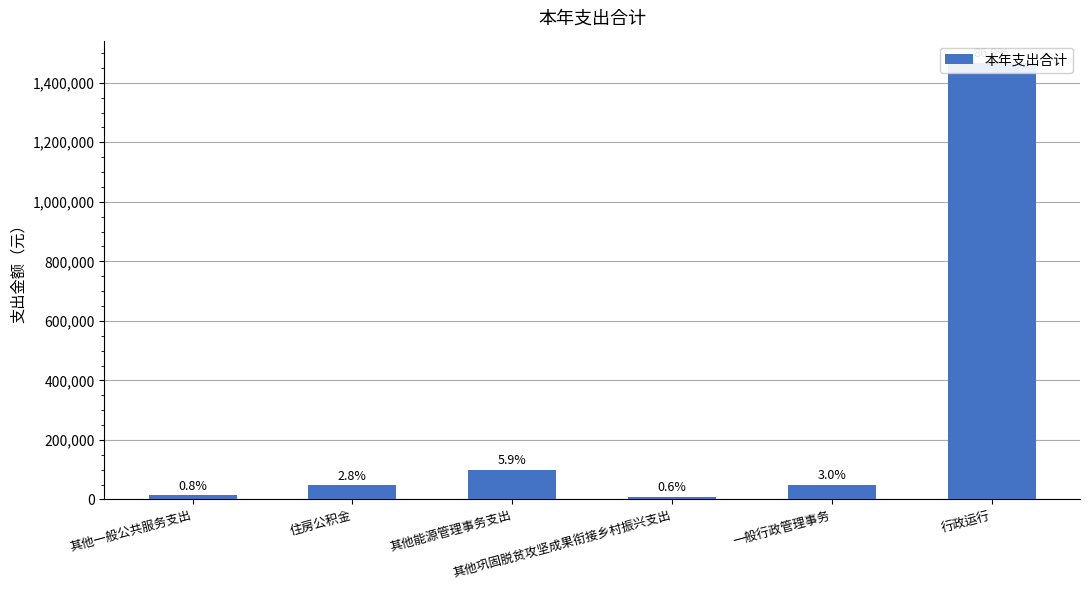

Reading left to right, list all the values displayed in this chart.

其他一般公共服务支出=13592.0	住房公积金=48077.0	其他能源管理事务支出=99615.0	其他巩固脱贫攻坚成果衔接乡村振兴支出=10000.0	一般行政管理事务=50000.0	行政运行=1467969.6